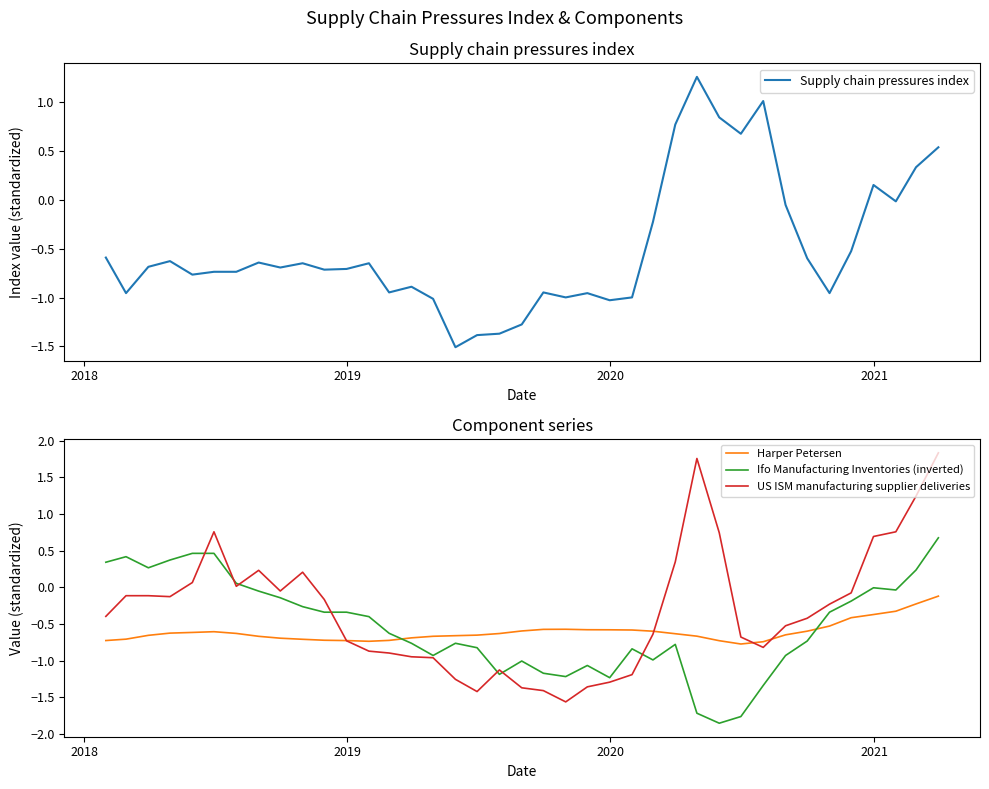

What is the sum of all Supply chain pressures index values?

-19.2